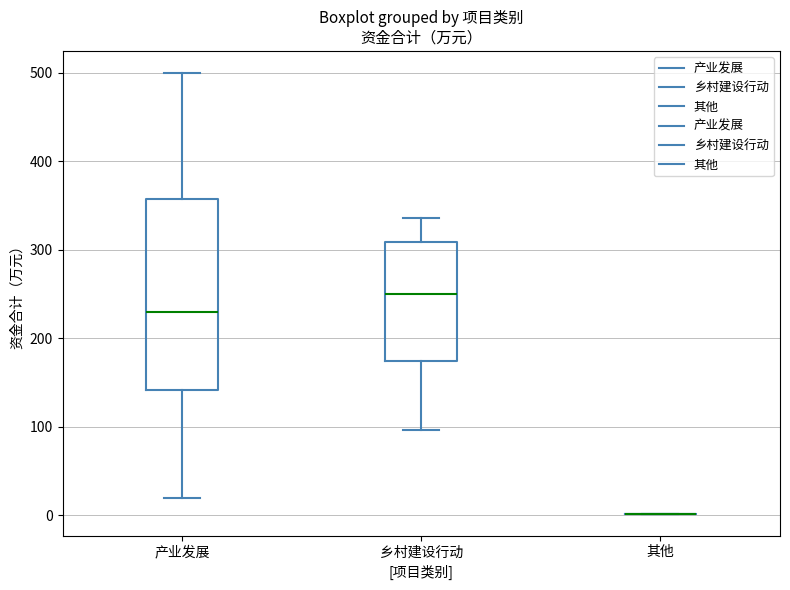

Which box is the tallest, from its lower edge to its upper edge?

产业发展